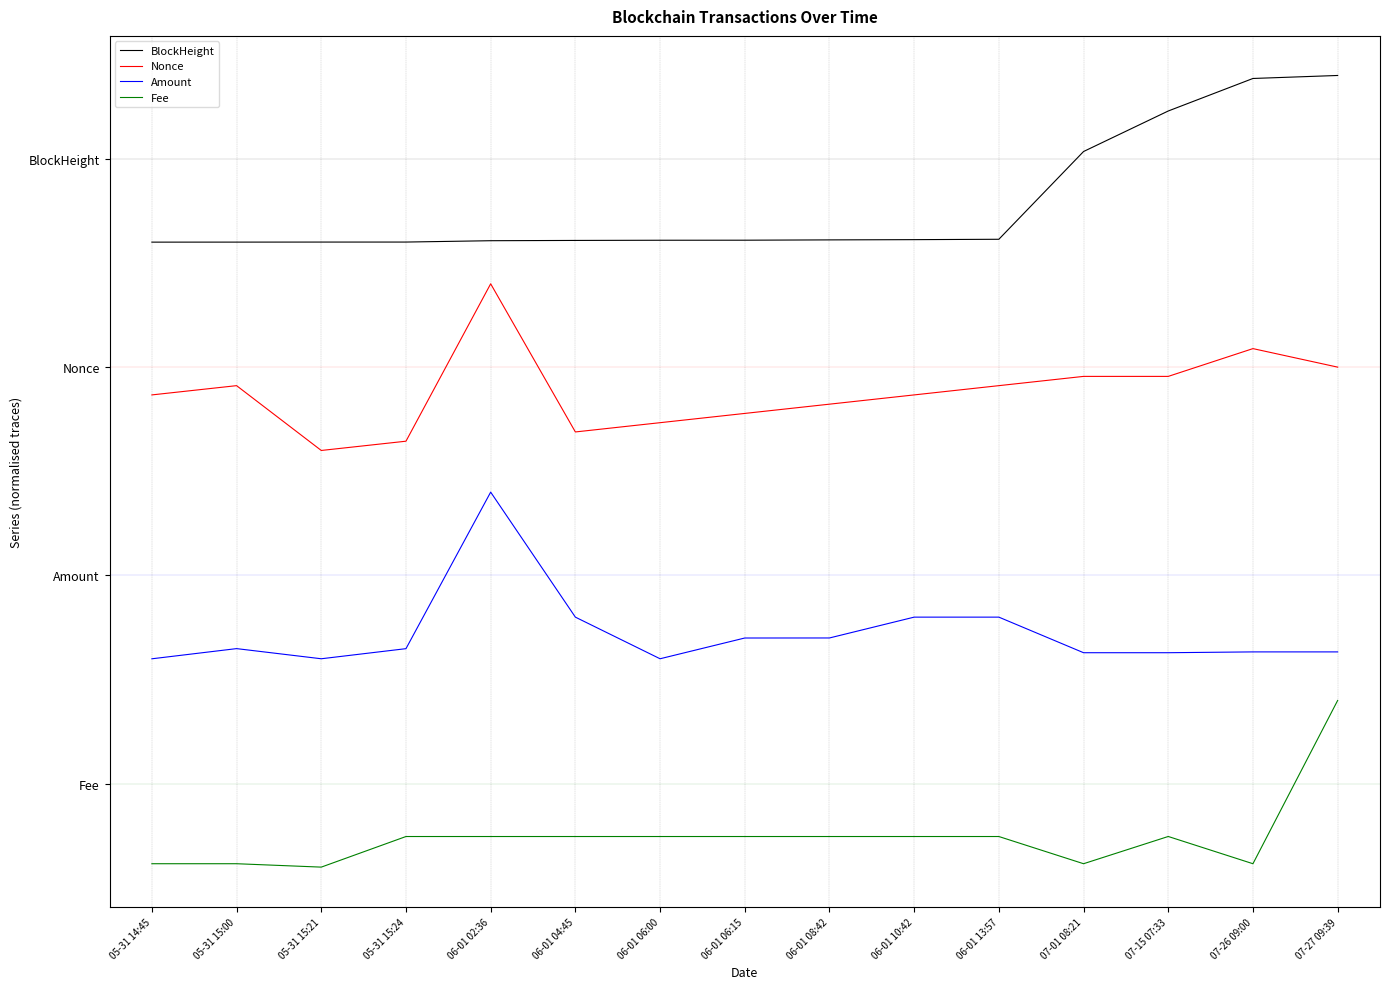

What position from the right is 06-01 10:42?

6